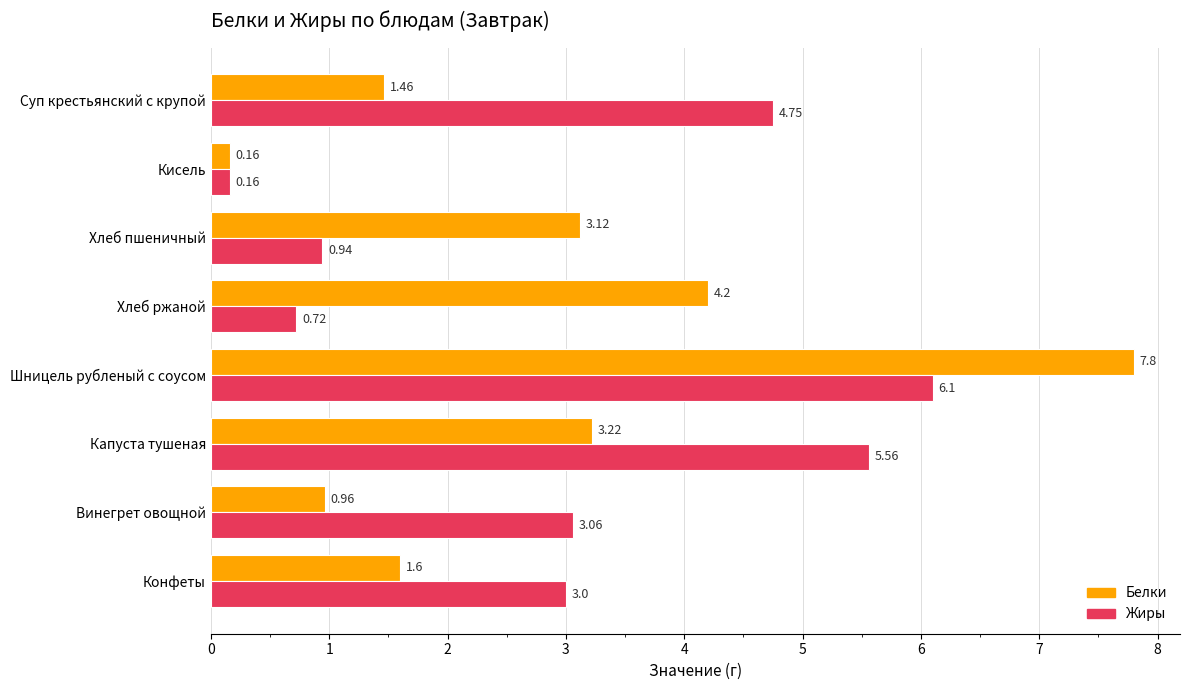

What is the sum of all Белки values?

22.5